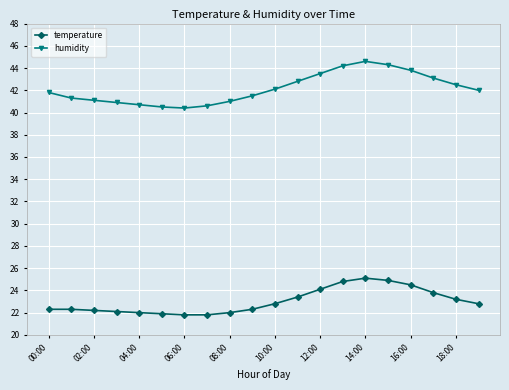

True or false: temperature has more than 0 interior local peaks.

True